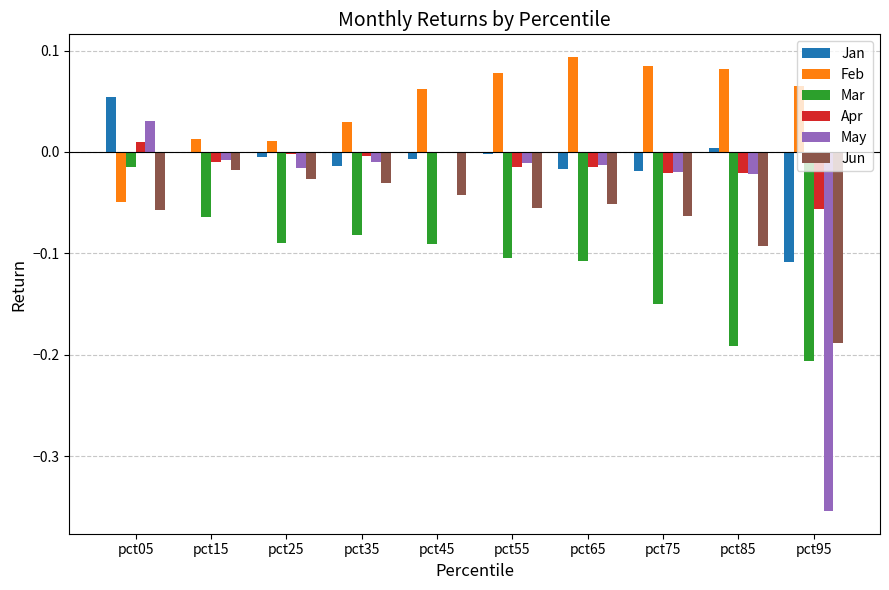

Which category has the highest value in the Apr series?

pct05